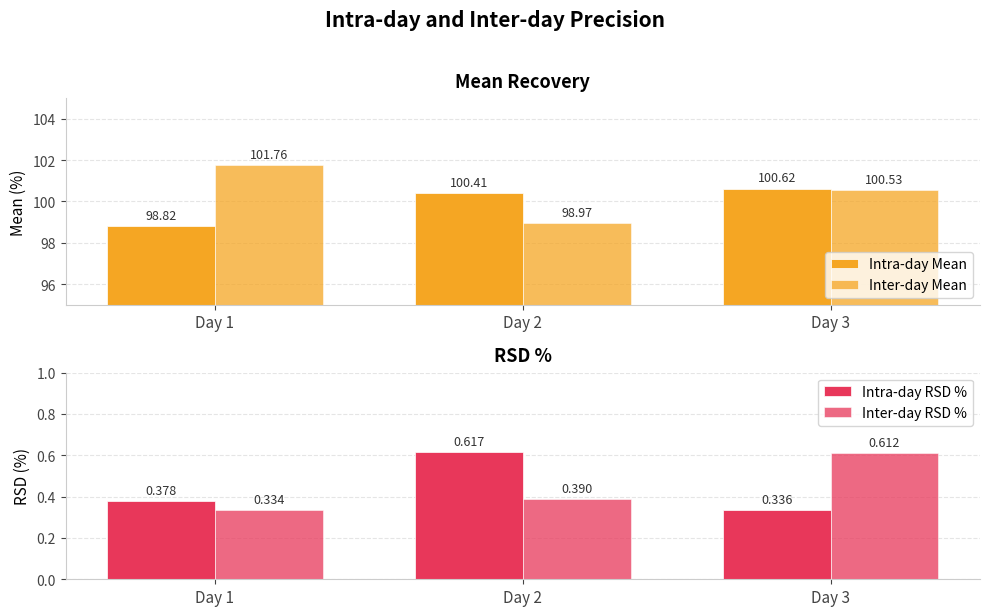

Which series changed the most between Day 1 and Day 3?

Intra-day Mean